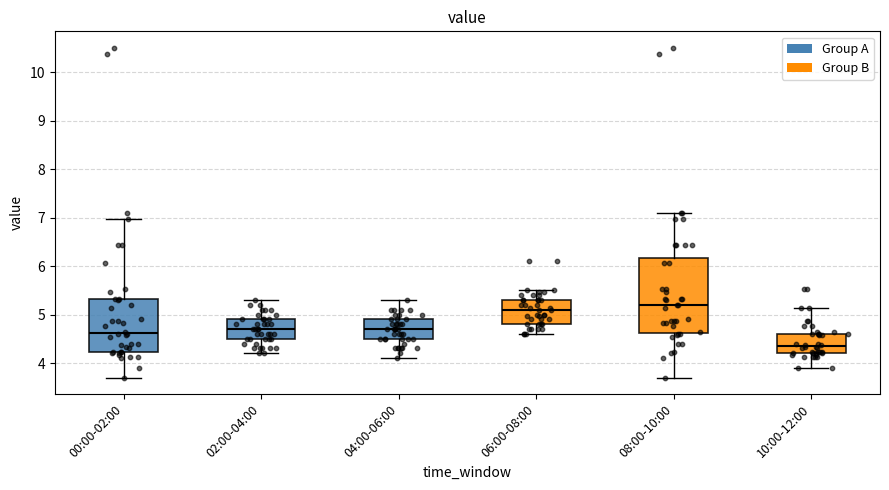

Reading left to right, read every box against the y-axis: the position of its median line, the range the box covers, and the ends of its whiskers. The values are not printed on the chart, so give them approximately, as read against the axis.

00:00-02:00: median 4.6, box 4.2 to 5.3, whiskers 3.7 to 7.0
02:00-04:00: median 4.7, box 4.5 to 4.9, whiskers 4.2 to 5.3
04:00-06:00: median 4.7, box 4.5 to 4.9, whiskers 4.1 to 5.3
06:00-08:00: median 5.1, box 4.8 to 5.3, whiskers 4.6 to 5.5
08:00-10:00: median 5.2, box 4.6 to 6.2, whiskers 3.7 to 7.1
10:00-12:00: median 4.4, box 4.2 to 4.6, whiskers 3.9 to 5.1